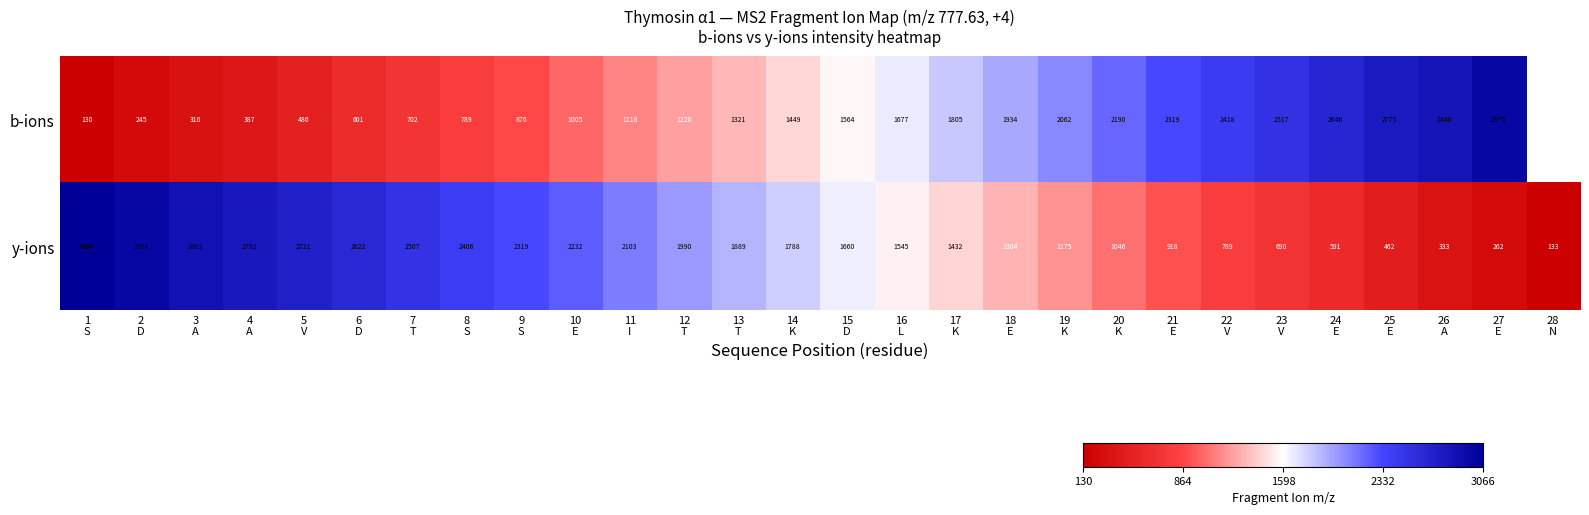

The value of y-ions at 23 V is 1232.7. True or false?

False